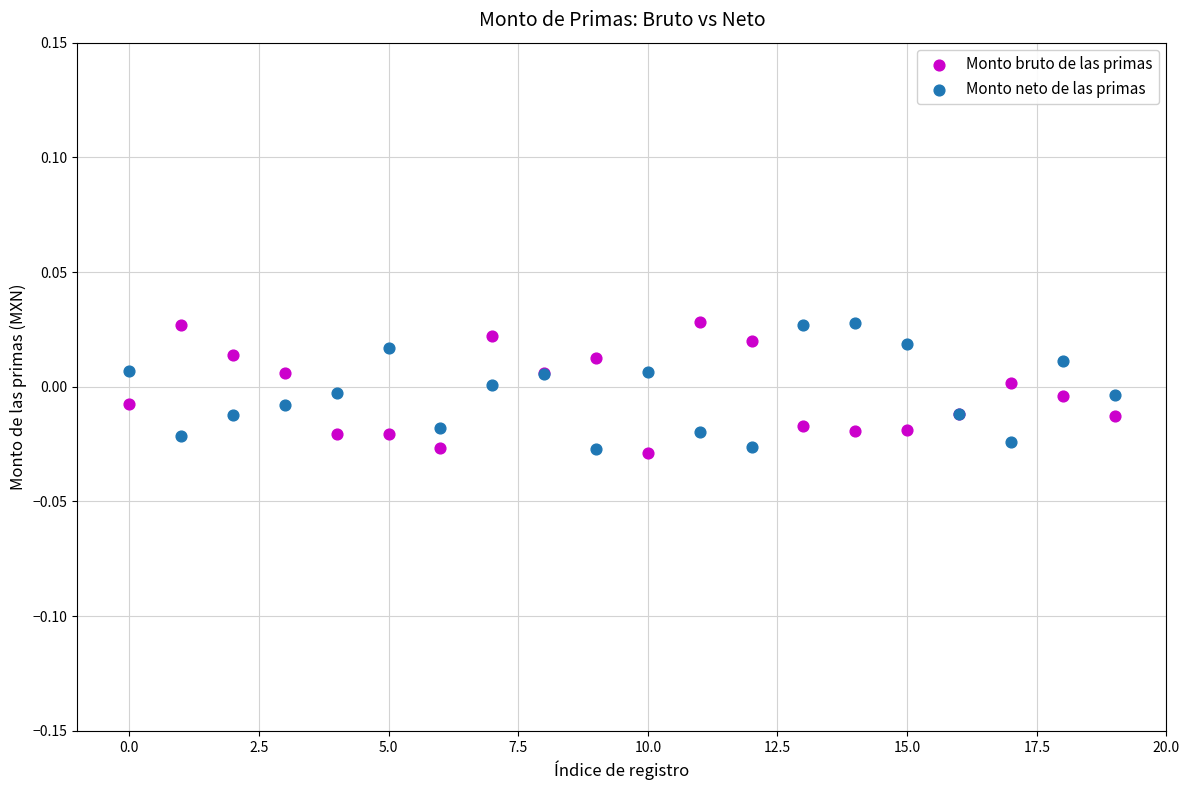

What are all the series names shown in the legend?

Monto bruto de las primas, Monto neto de las primas